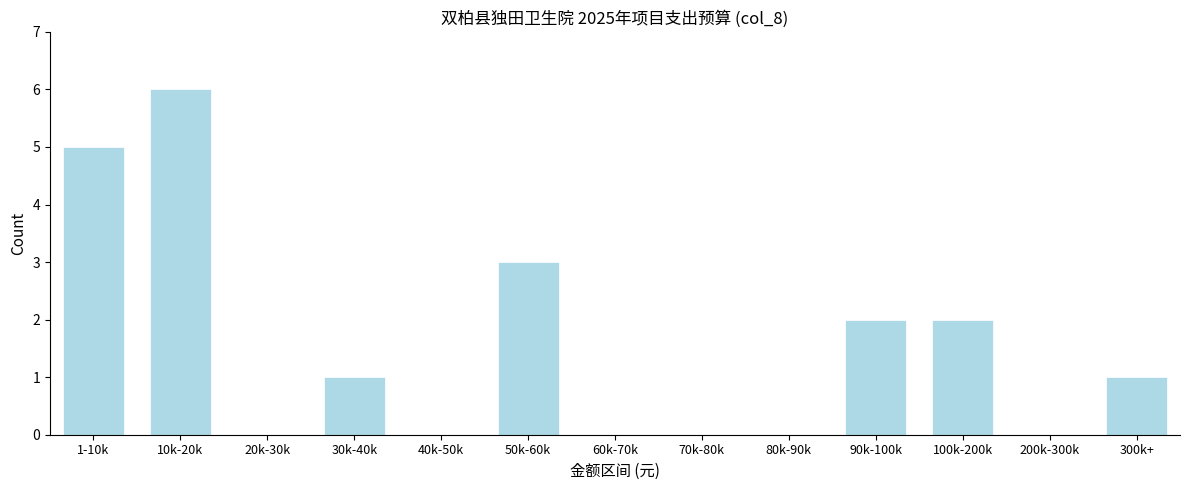

Reading right to left, extract all data points from this chart.

300k+=1	200k-300k=0	100k-200k=2	90k-100k=2	80k-90k=0	70k-80k=0	60k-70k=0	50k-60k=3	40k-50k=0	30k-40k=1	20k-30k=0	10k-20k=6	1-10k=5